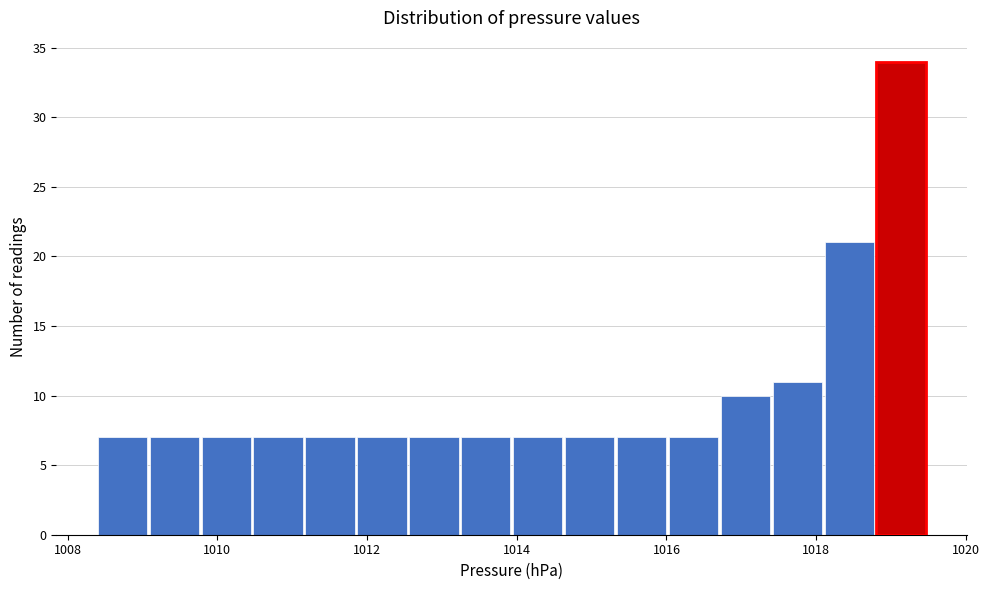

Read against the x-axis, roughly where is the centre of the tallest bar?

1019.2